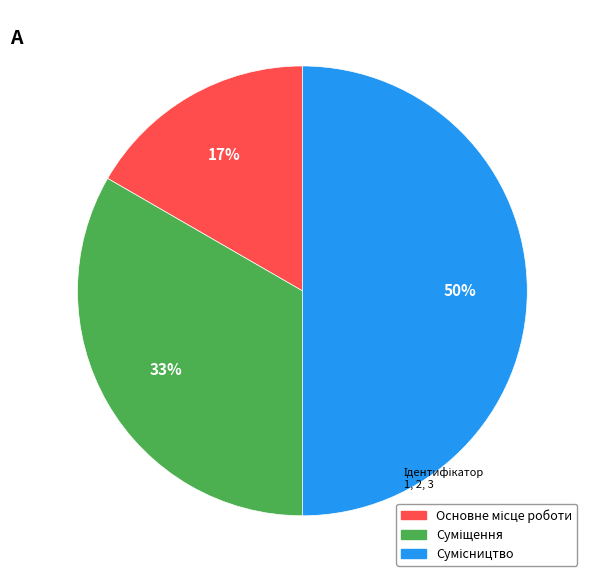

To the nearest percent, what is the average slice percentage?

33%